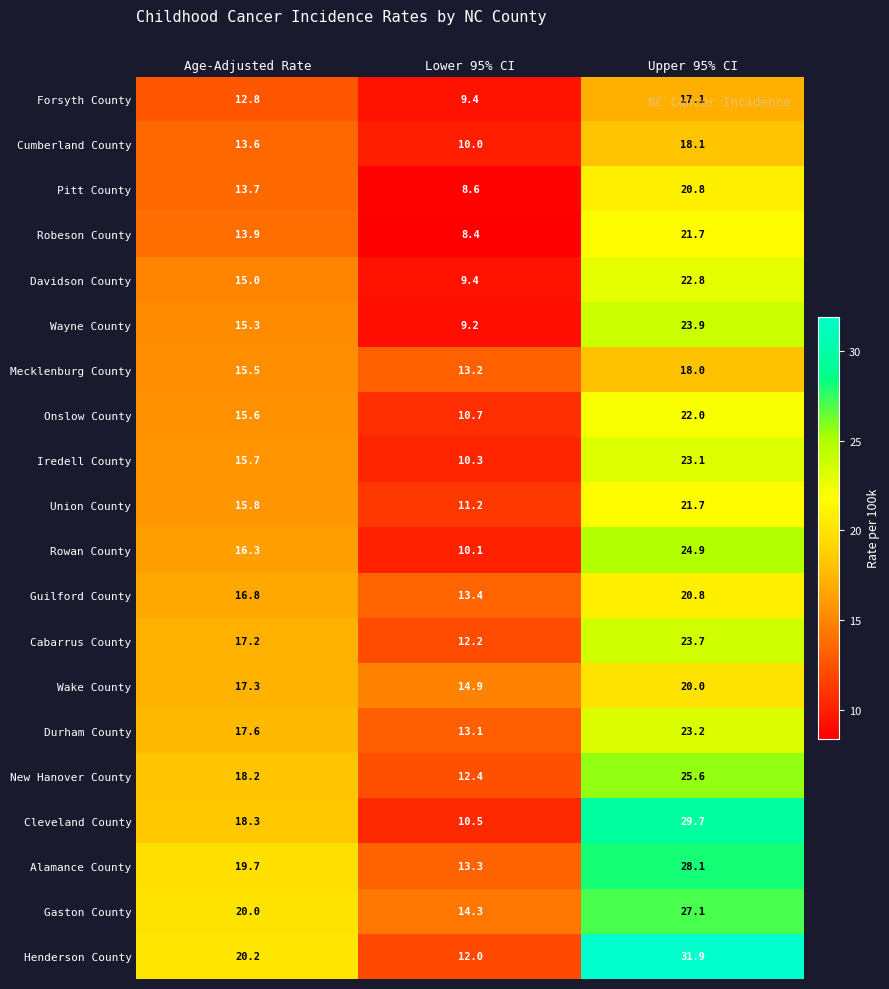

What is the minimum value shown in the chart?

8.4